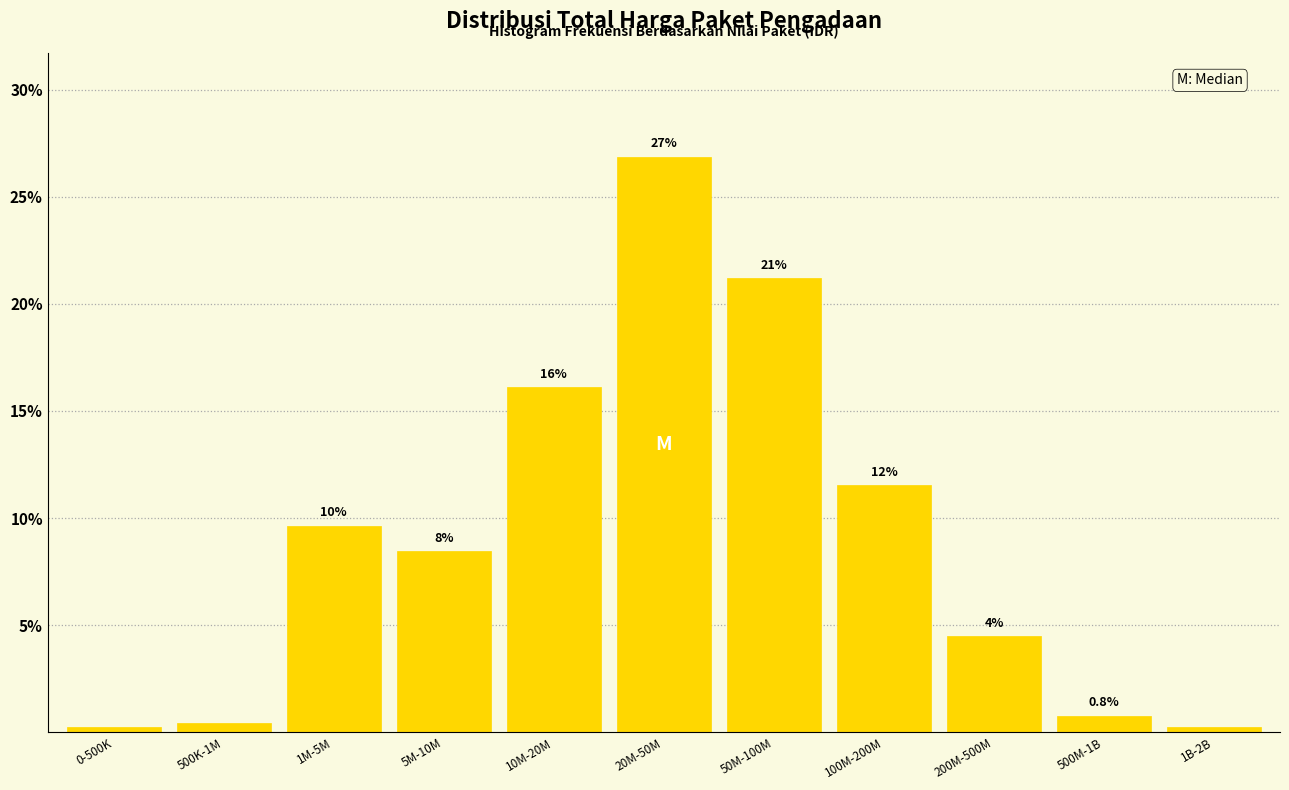

Does the chart contain any negative values?

No